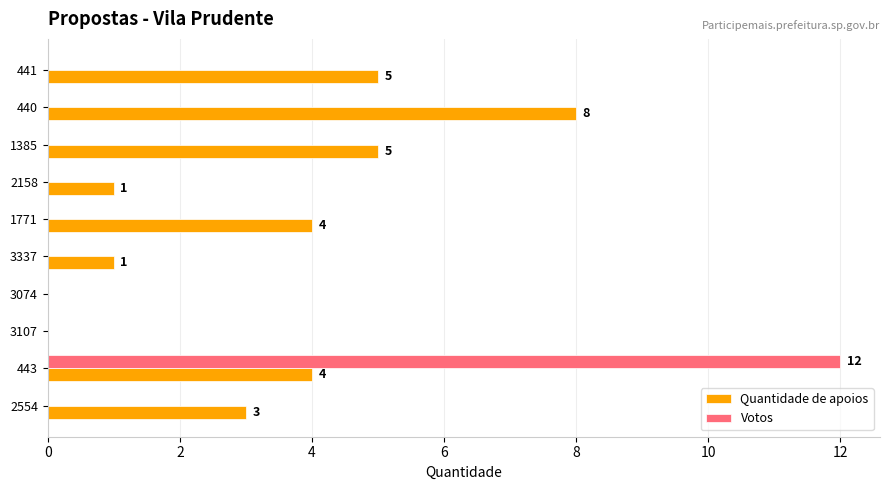

What is the total value across all series at 1385?

5